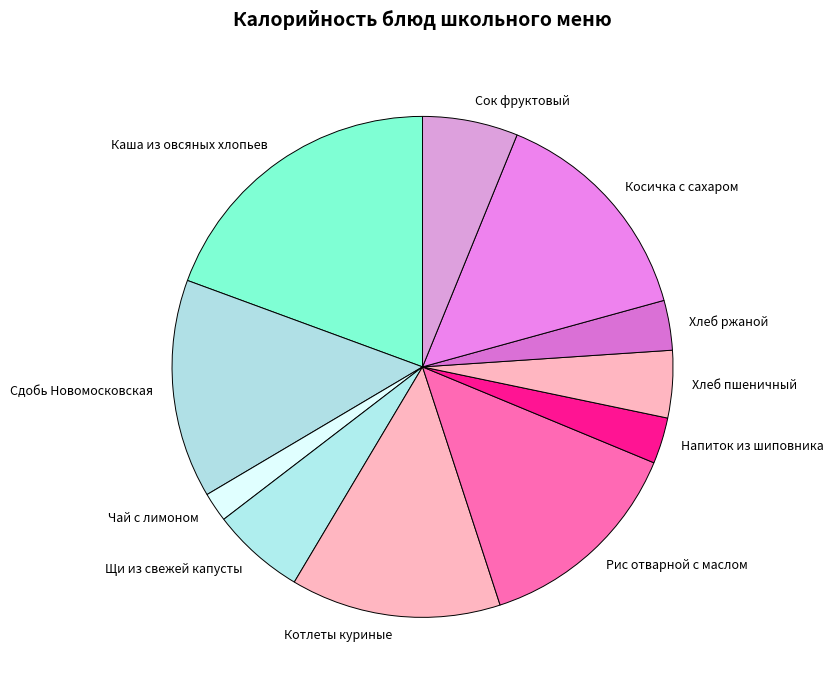

How many segments does this pie chart have?

11